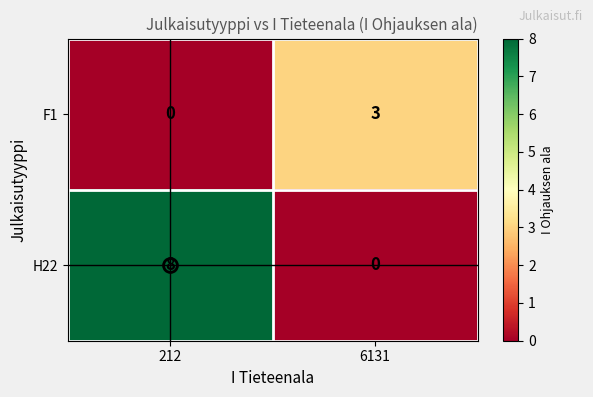

The H22 series shows 4 at 212. True or false?

False